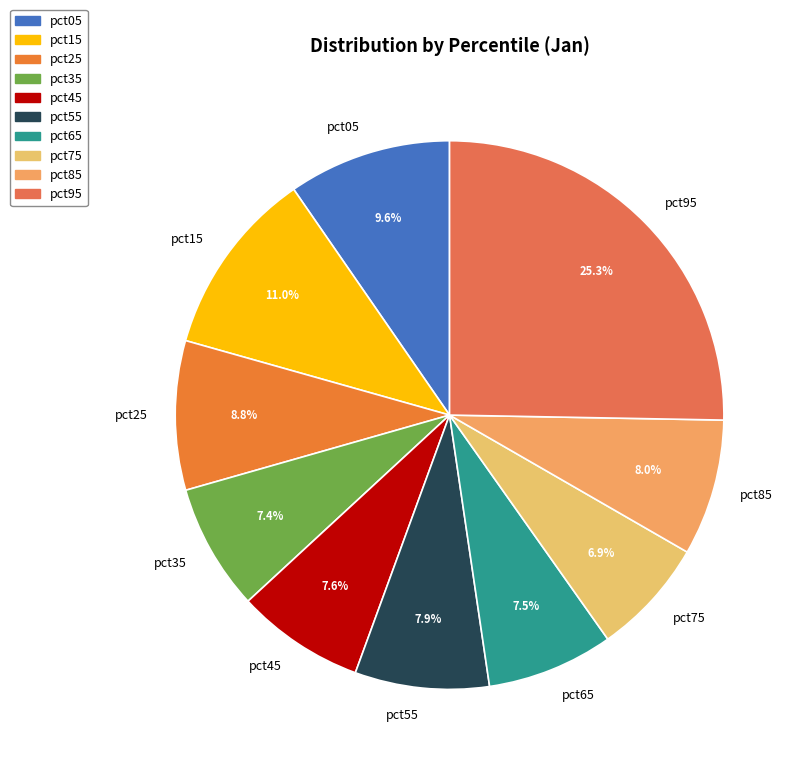

To the nearest percent, what is the difference between the largest and smallest slice percentages?

18%